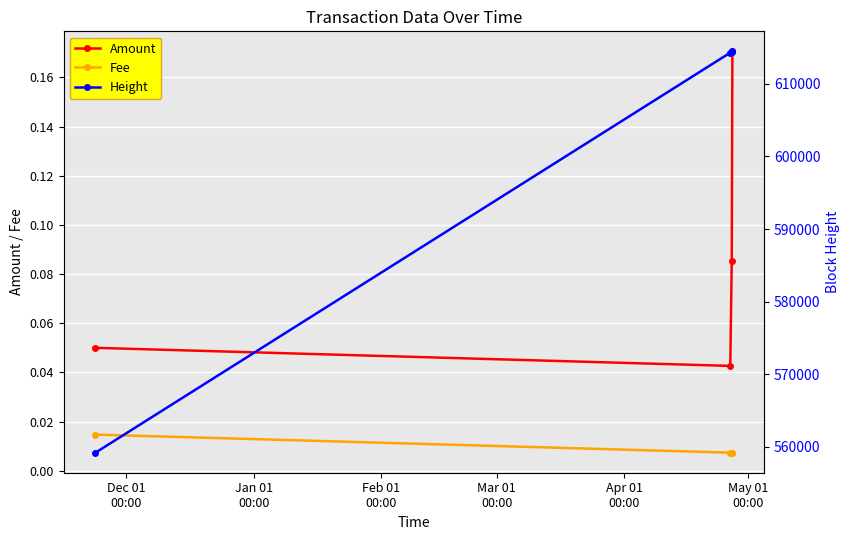

True or false: Fee and Amount intersect in this chart.

False